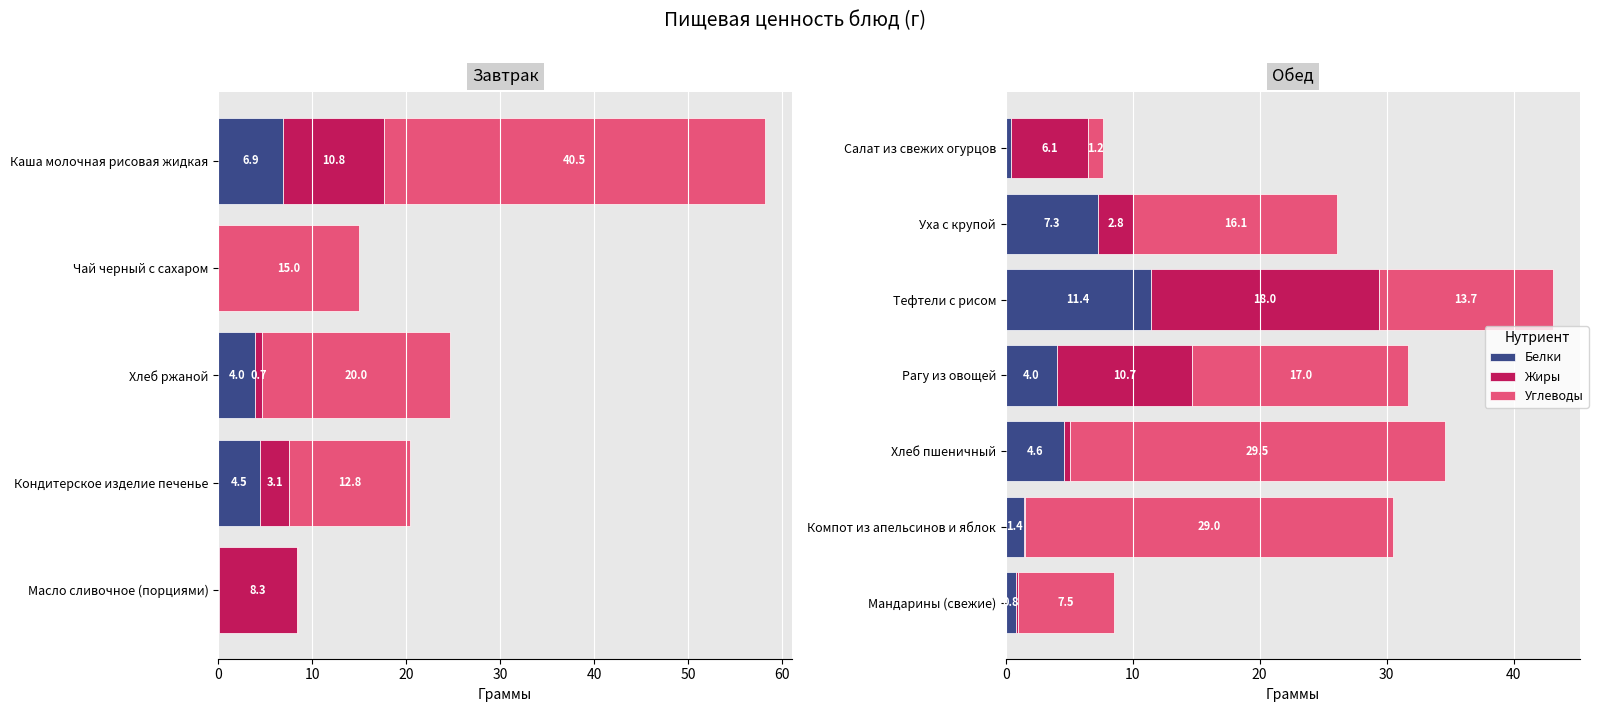

Which series has the largest total across all categories?

Углеводы